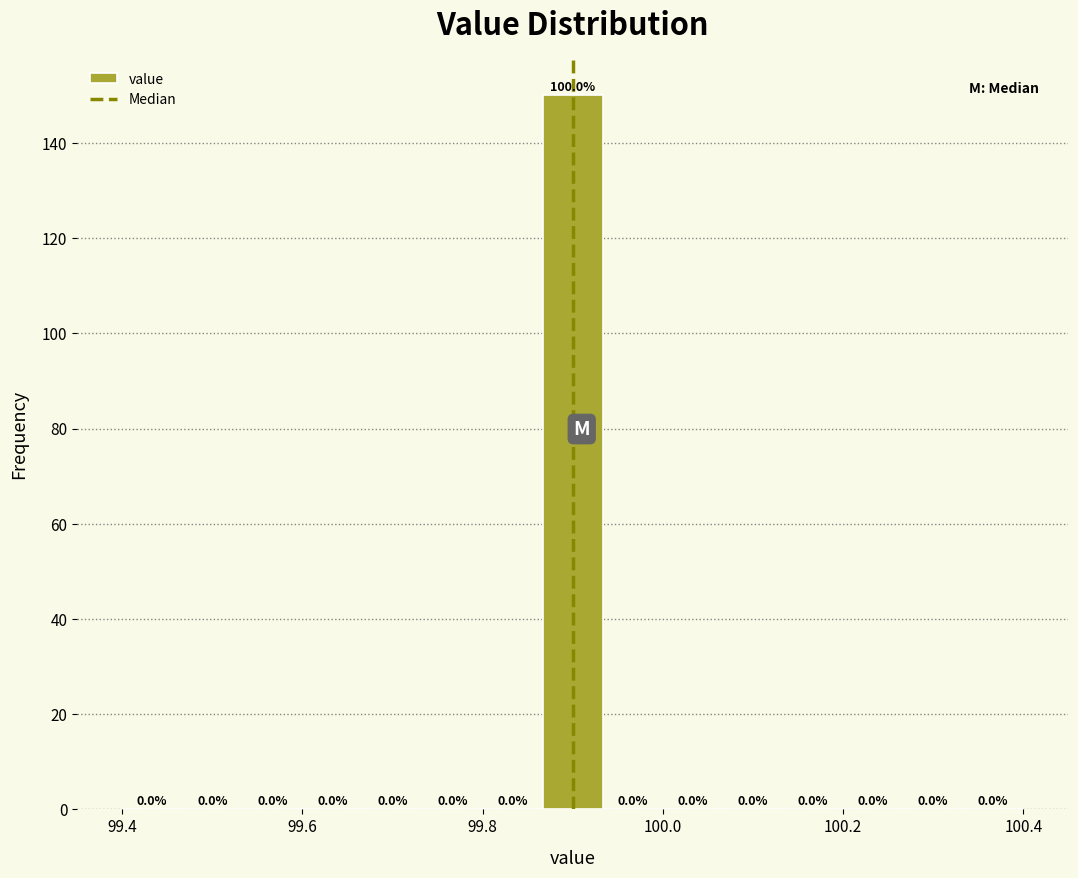

Around what value on the x-axis is the tallest bar? Give the approximate position of its centre, as read against the axis.

99.90